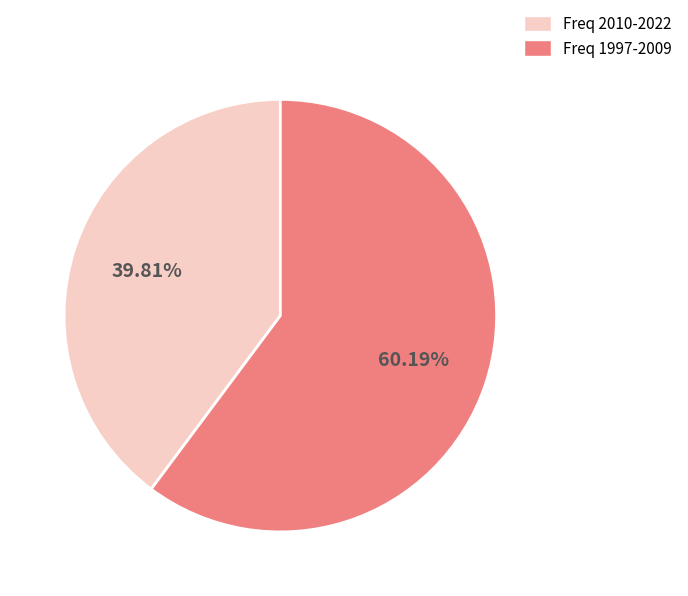

Is there a majority slice in this chart?

Yes